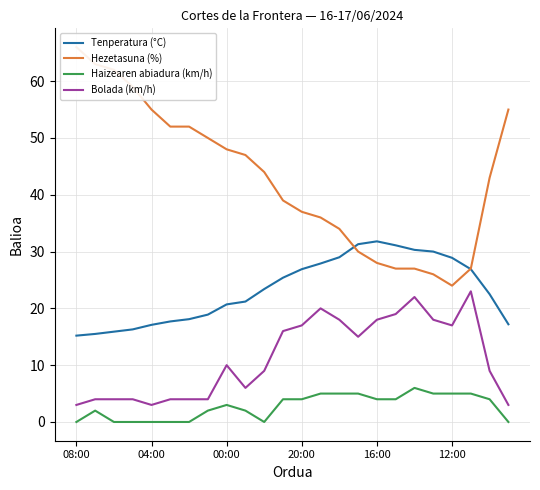

What is the difference between the highest and lowest values at 22?

39.0